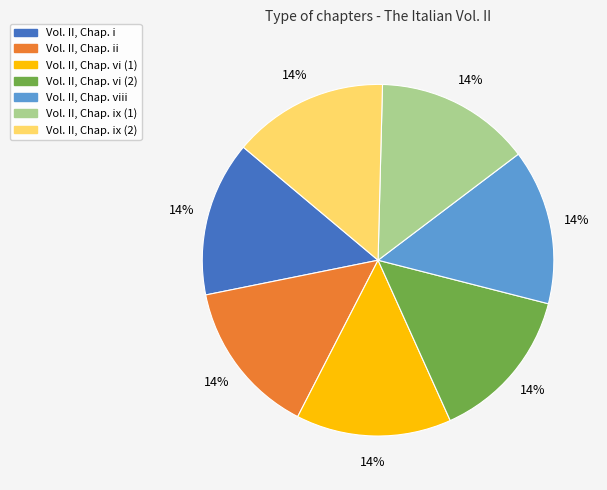

Is there any slice that represents more than half of the pie?

No